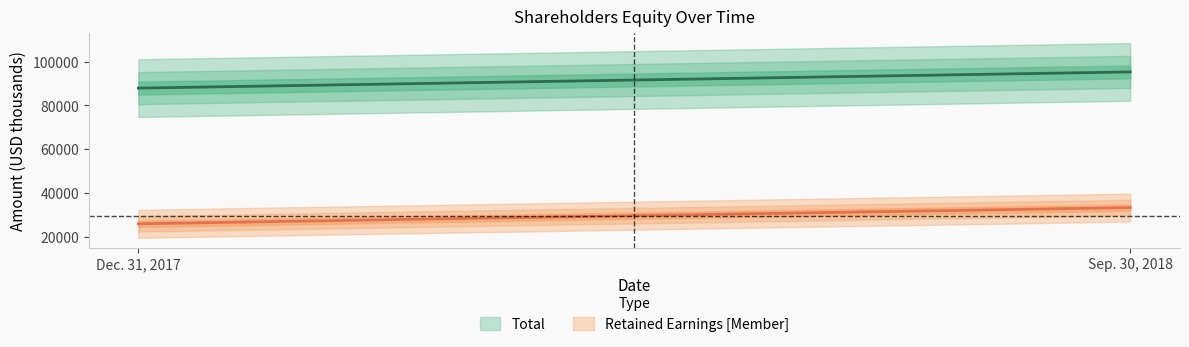

Read the Total value at Sep. 30, 2018.

95284